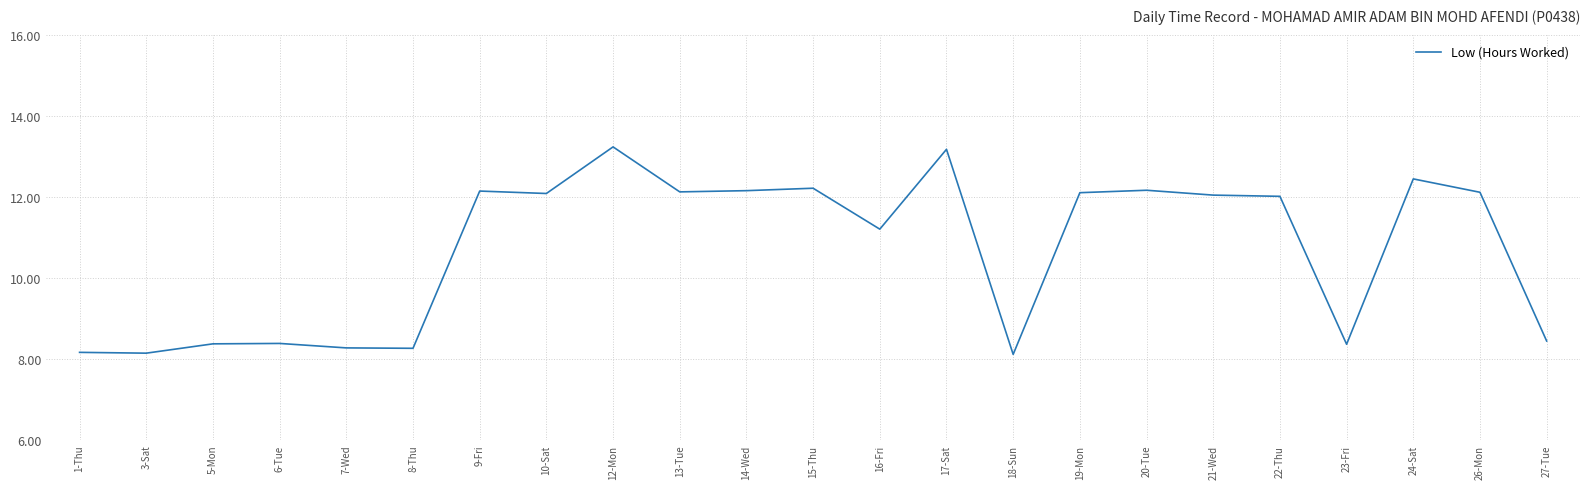

How many lines are shown in the chart?

1